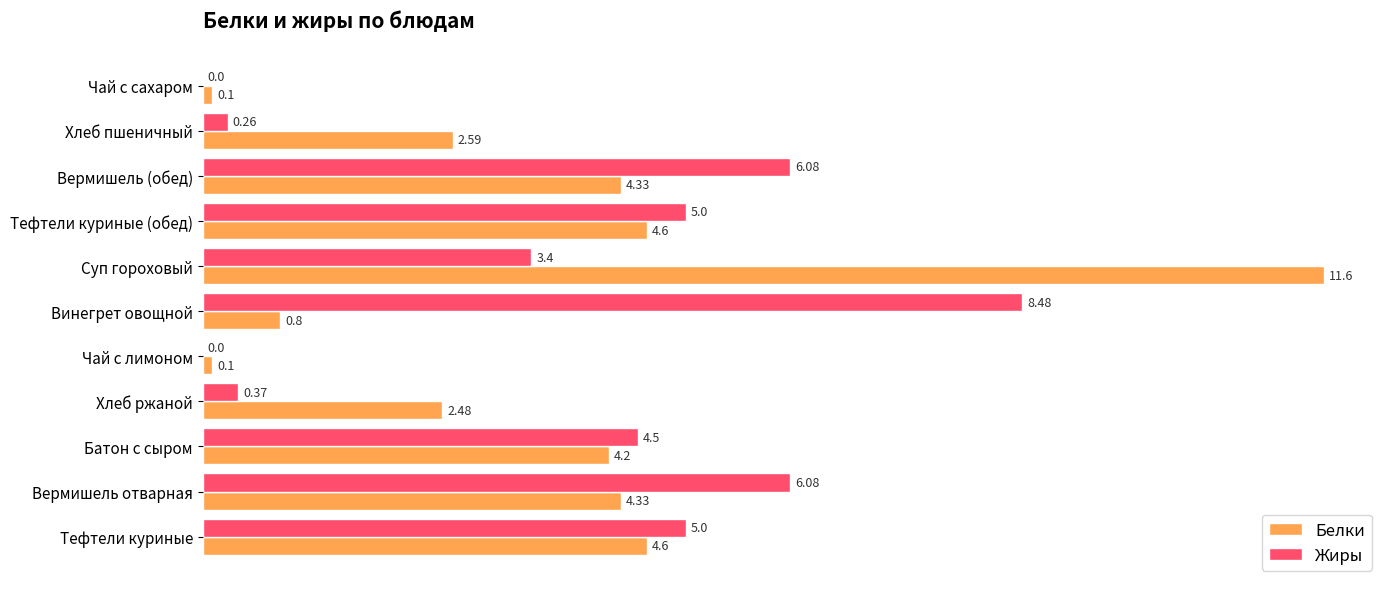

Which series has the largest total across all categories?

Белки